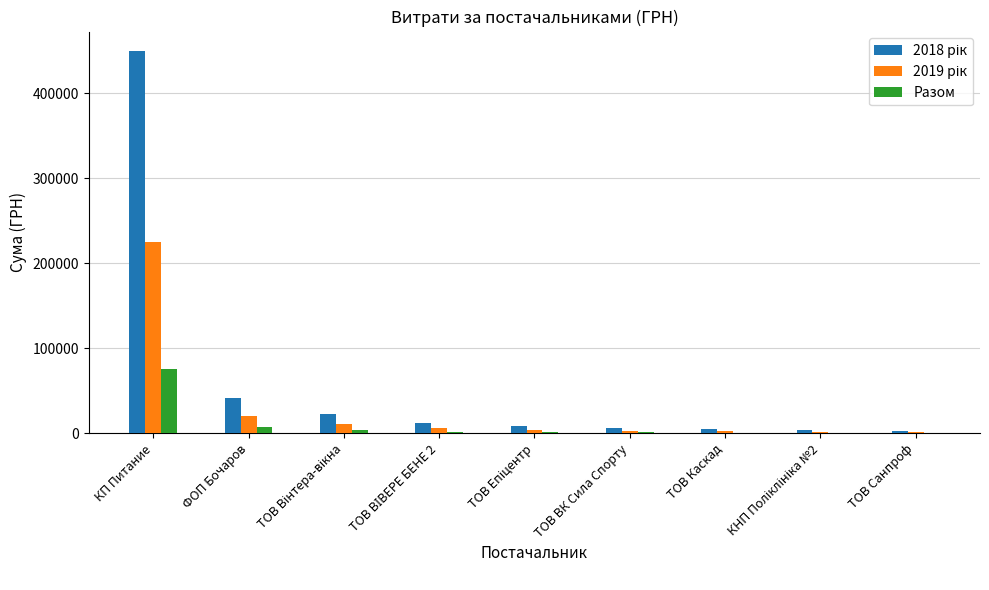

Which category has the highest value across all series?

КП Питание